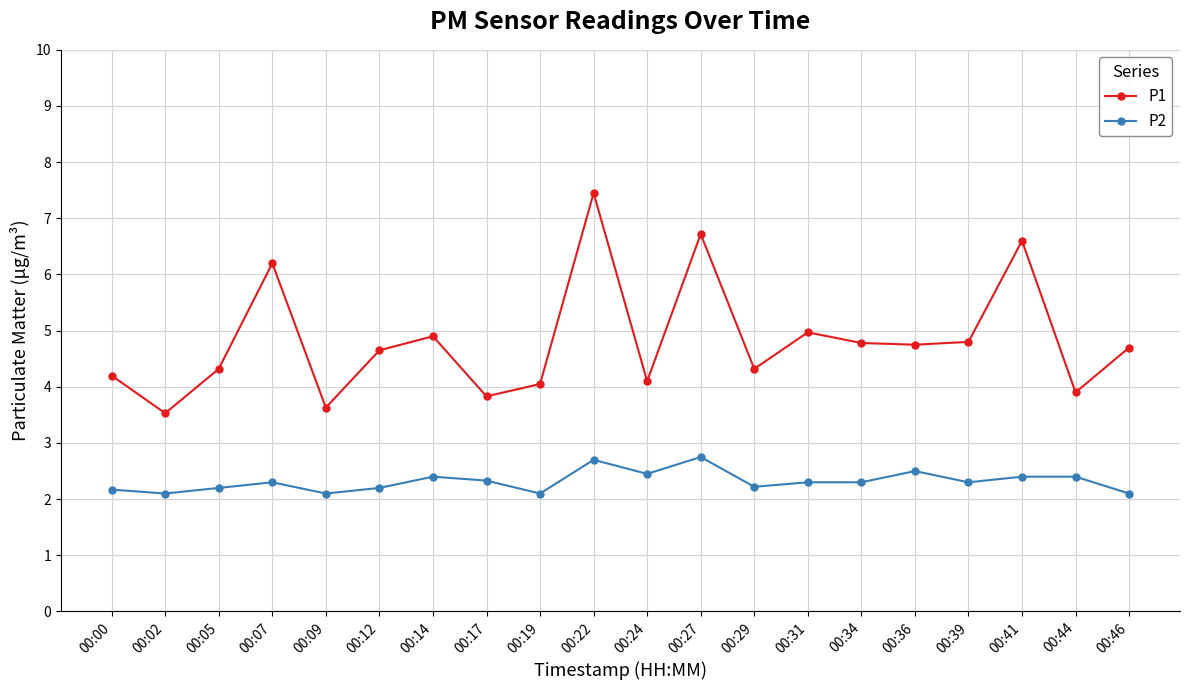

What is the value of the P1 point at the 17th from the left?

4.8